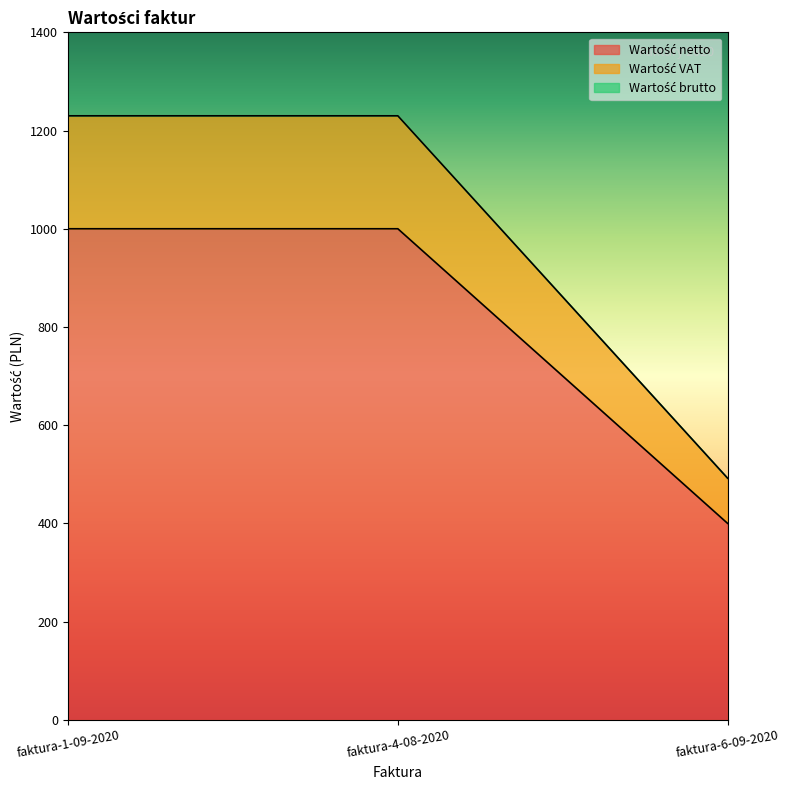

Count the Wartość VAT values in the range 492 to 1230.

3